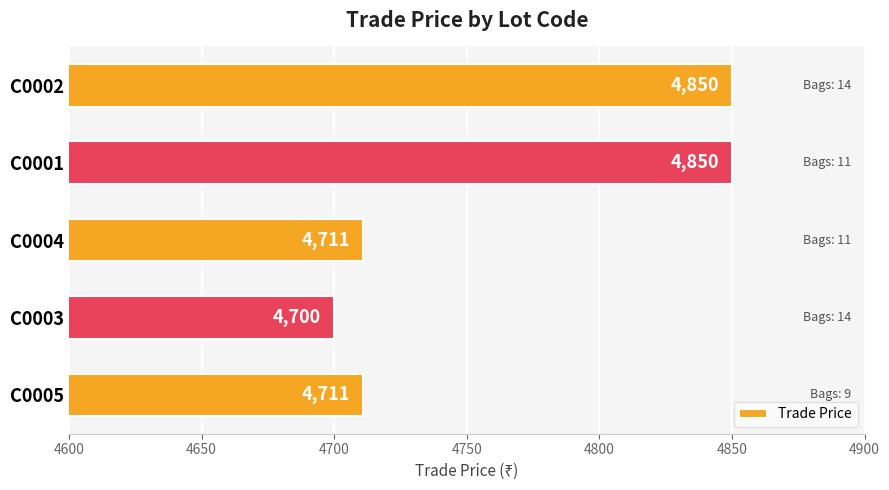

What is the difference between the maximum and minimum values?

150